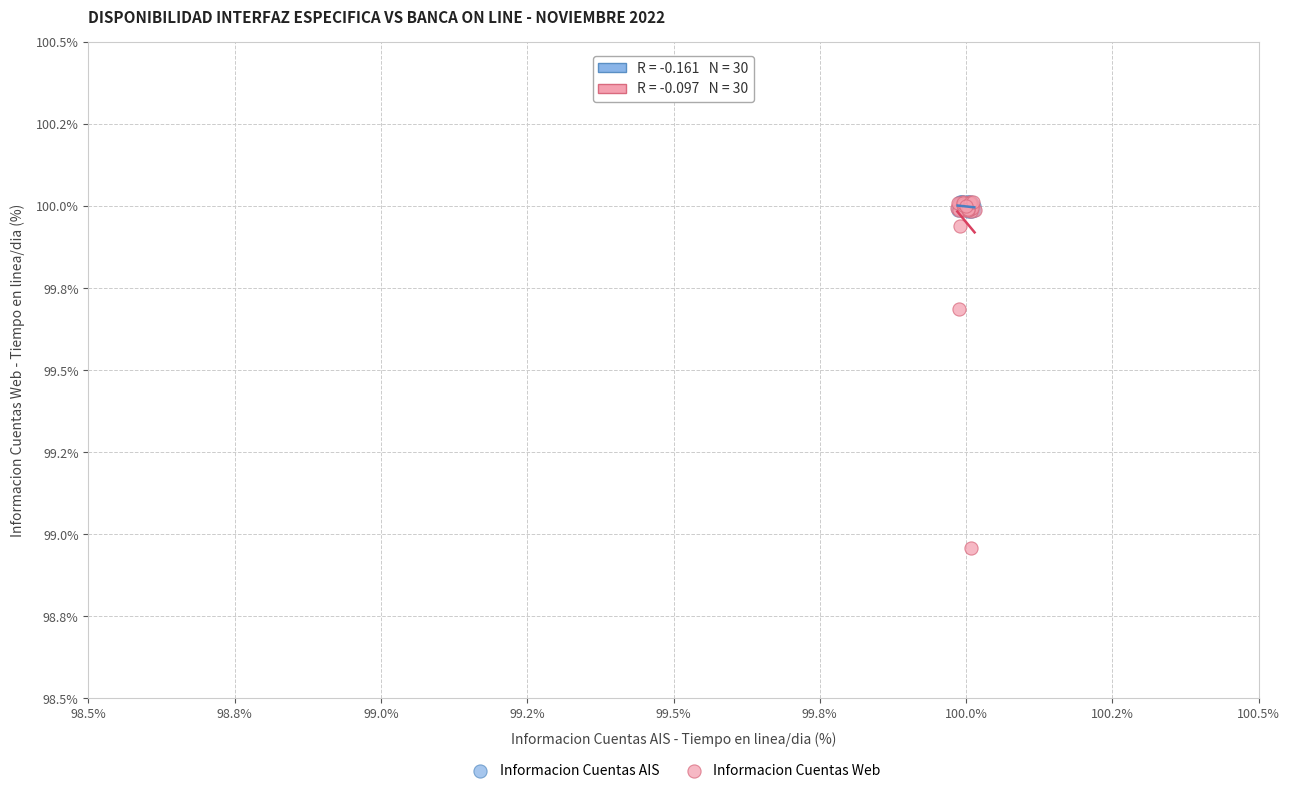

What are all the series names shown in the legend?

Informacion Cuentas AIS, Informacion Cuentas Web